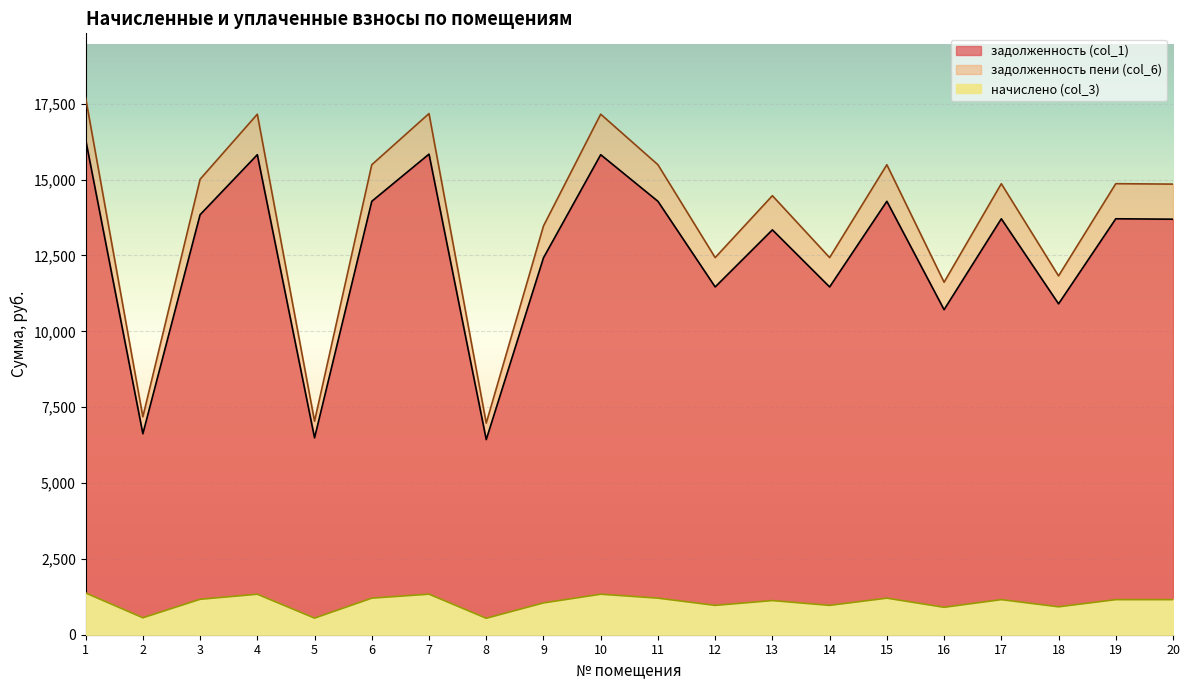

What is the value of the задолженность (col_1) point at the 11th from the left?

14284.8